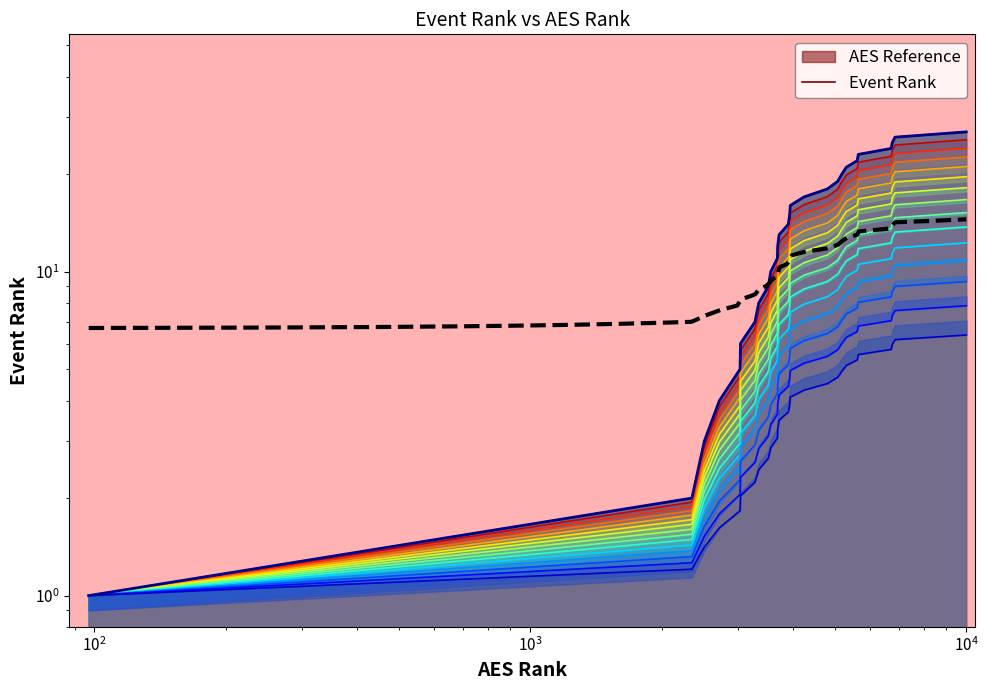

Reading right to left, what are all the values shown in this chart?

18.2	17.5	16.8	16.2	15.5	14.9	14.2	13.5	12.9	12.2	11.6	10.9	10.2	9.6	8.9	8.3	7.6	6.9	6.3	5.6	5.0	4.3	3.6	3.0	2.3	1.7	1.0